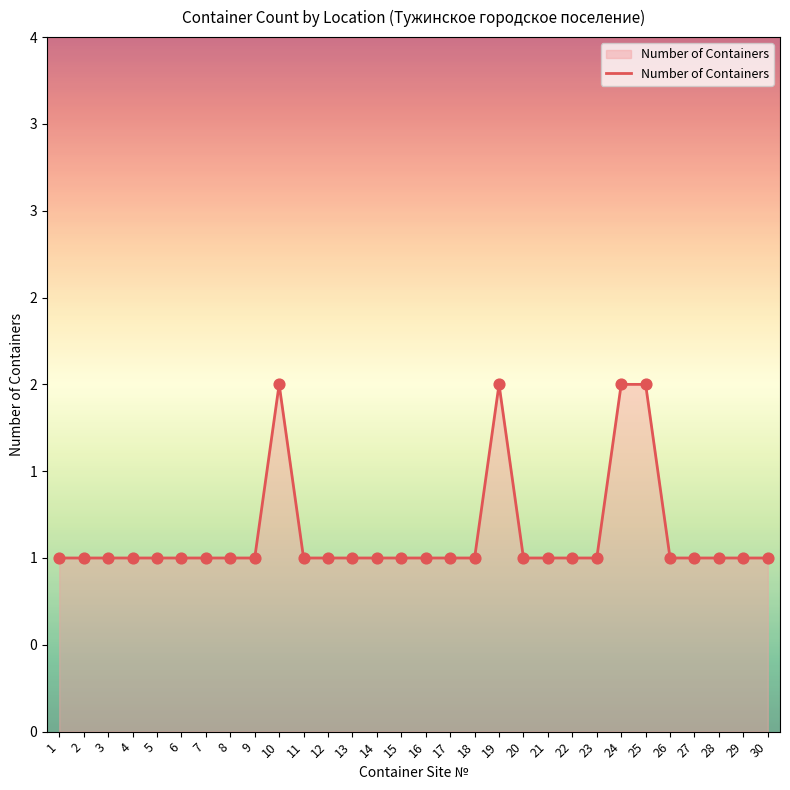

Which has a higher value, 15 or 11?

15